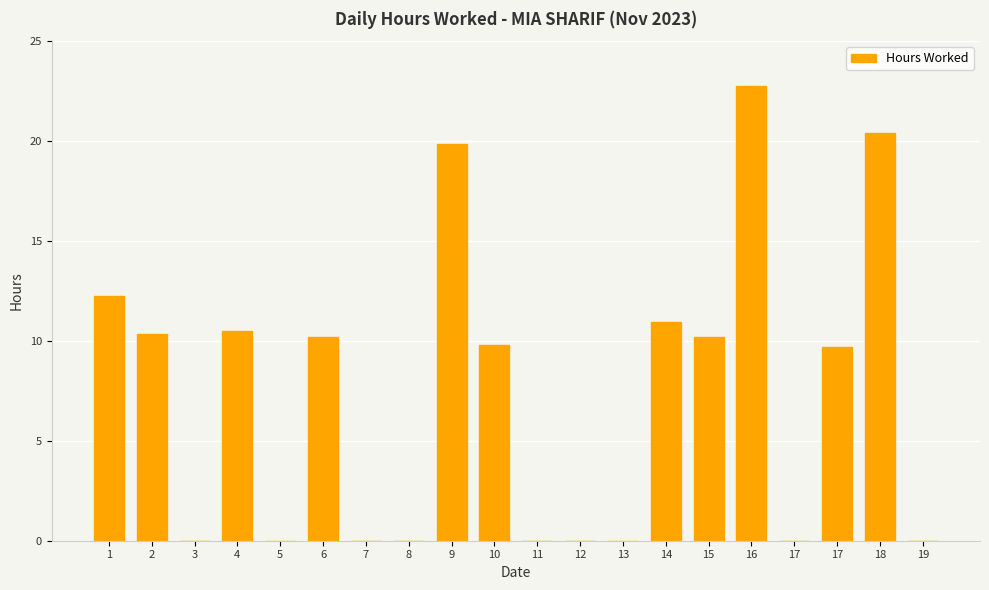

Count the number of data series in this chart.

1